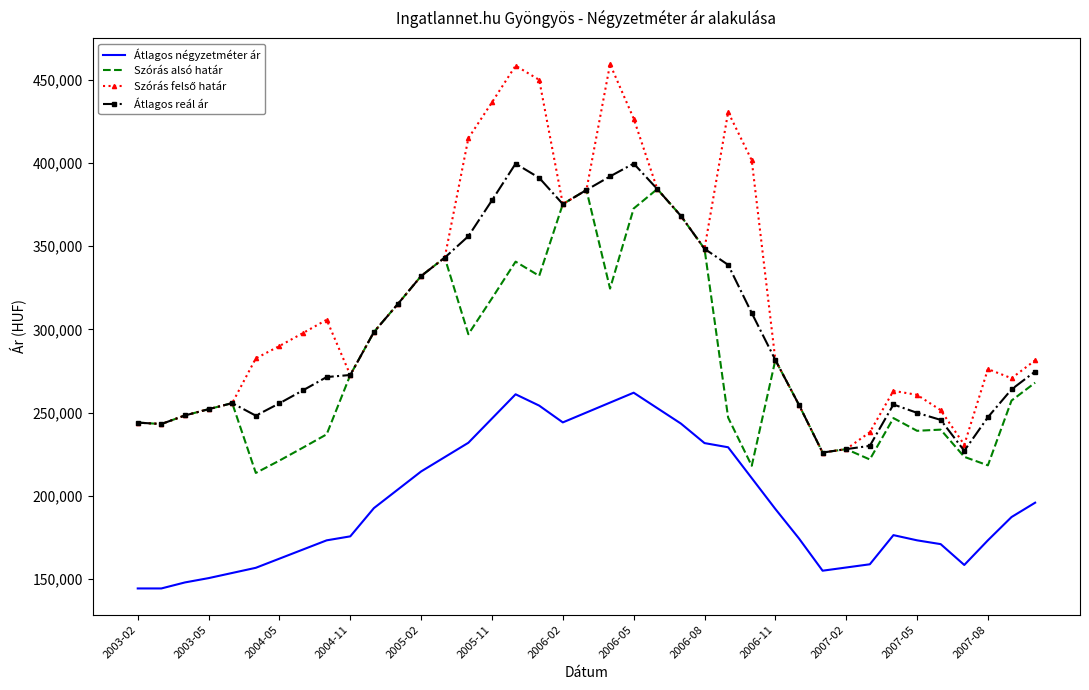

What is the highest value of the Átlagos reál ár series?

399661